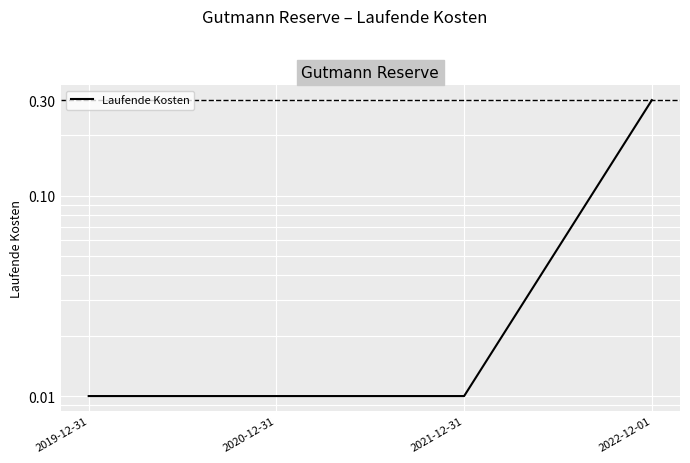

How many categories are shown in the chart?

4